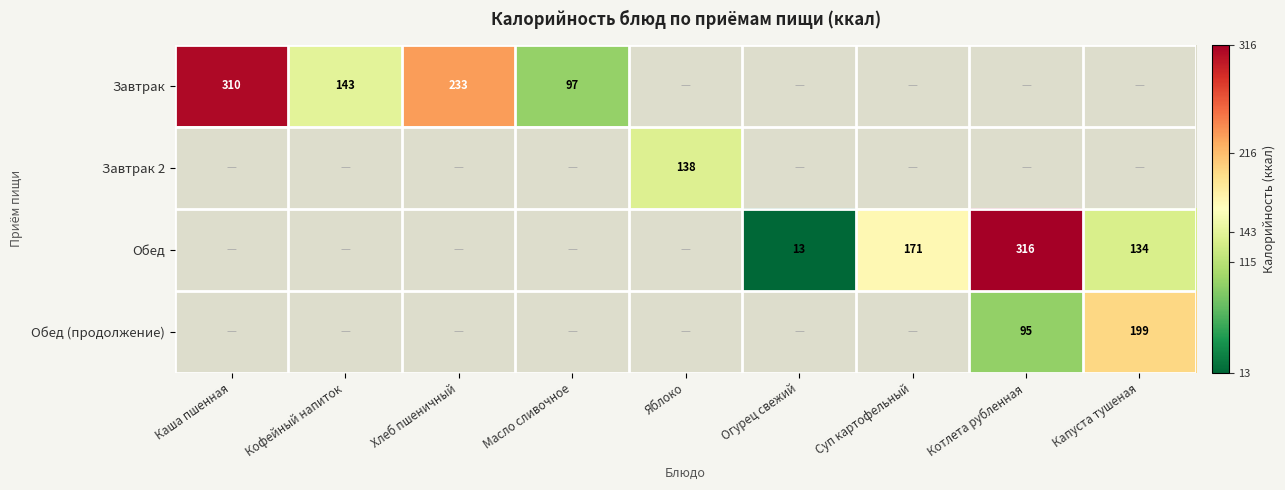

The Обед series shows 74 at Суп картофельный. True or false?

False